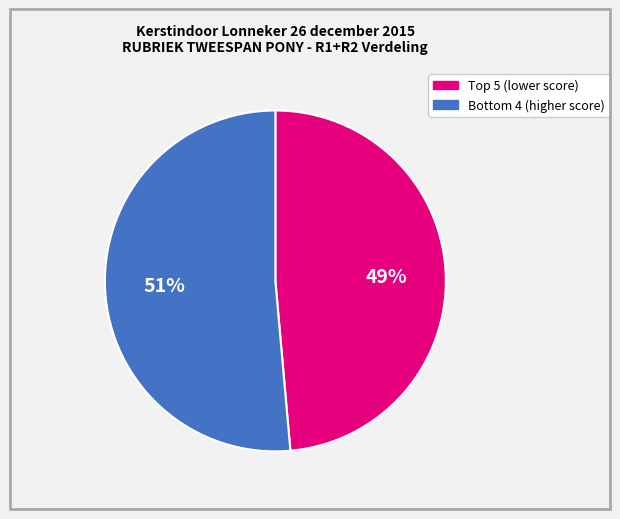

To the nearest percent, what is the average slice percentage?

50%